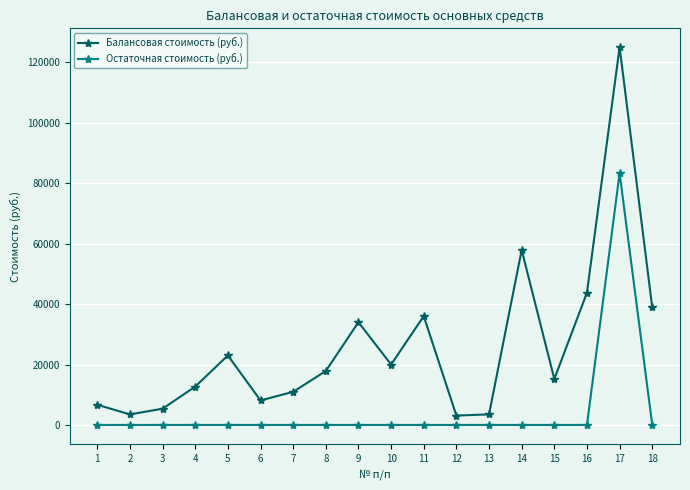

What is the value of the Балансовая стоимость (руб.) point at the 6th from the left?

8108.1